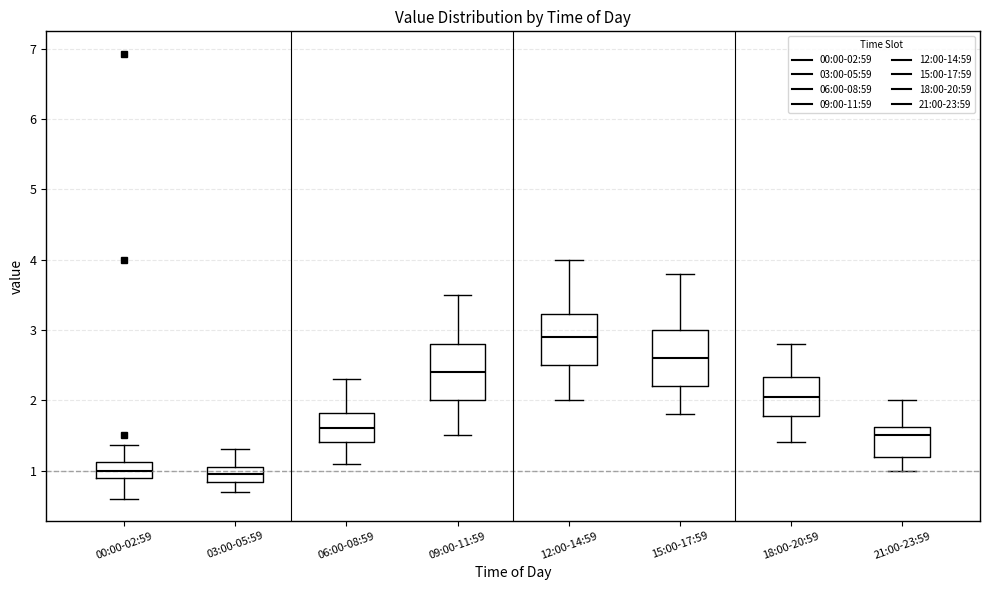

Which box's median line is the highest?

12:00-14:59